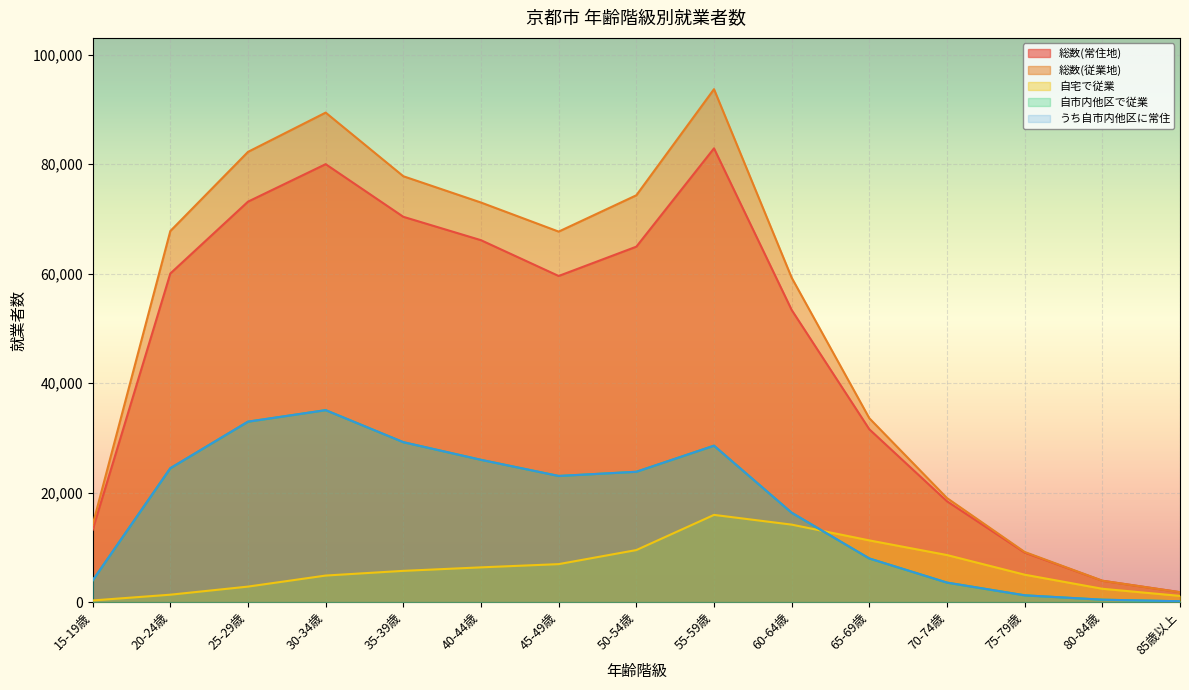

What value does the うち自市内他区に常住 series have at 85歳以上, to the nearest 50?

150